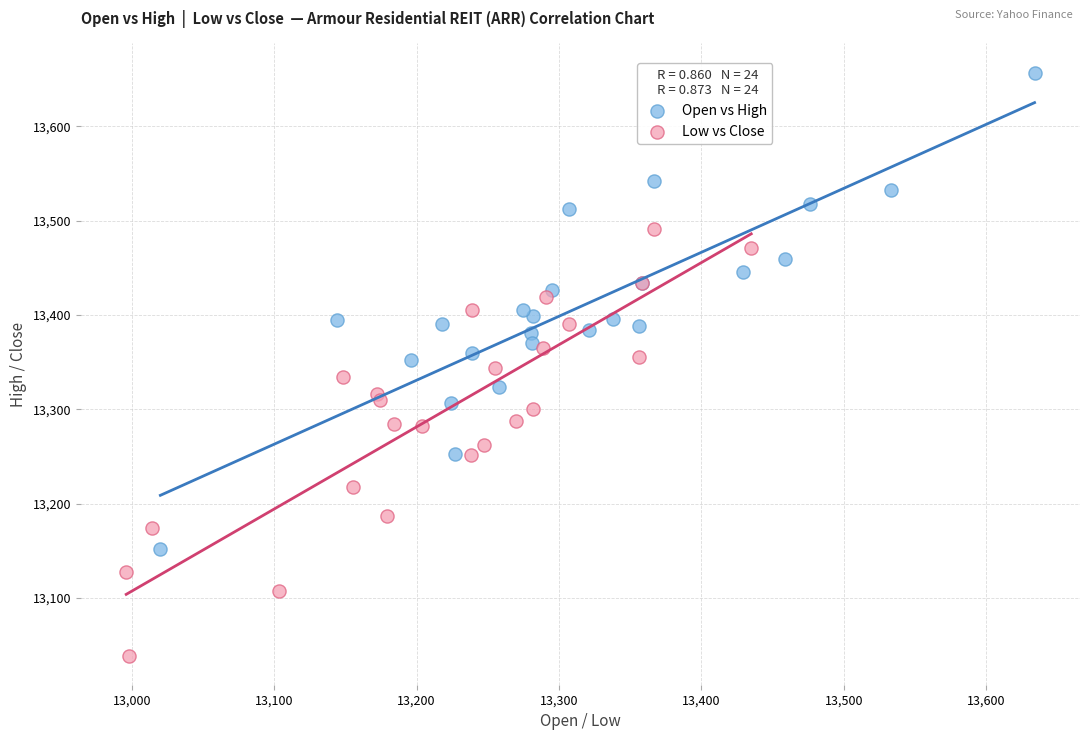

Which series reaches the maximum Y coordinate?

Open vs High